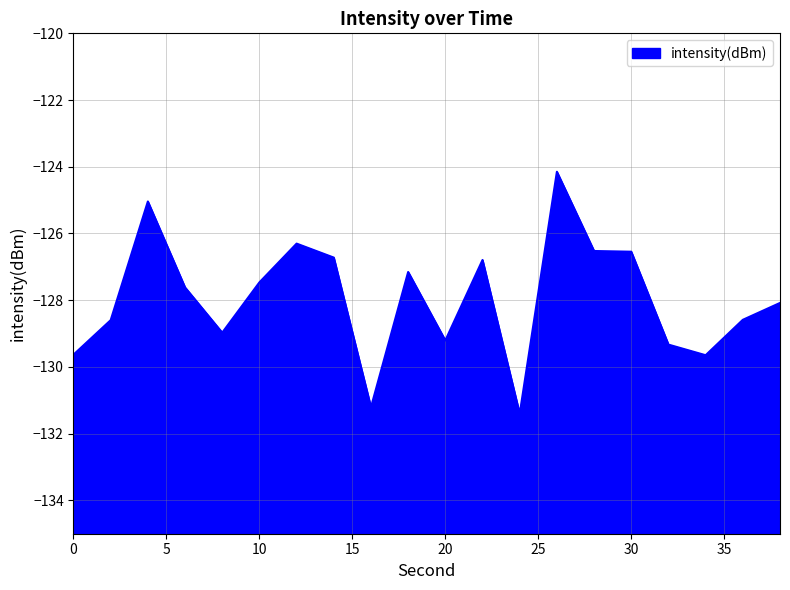

The chart shows a value of -39.8 at 28. True or false?

False